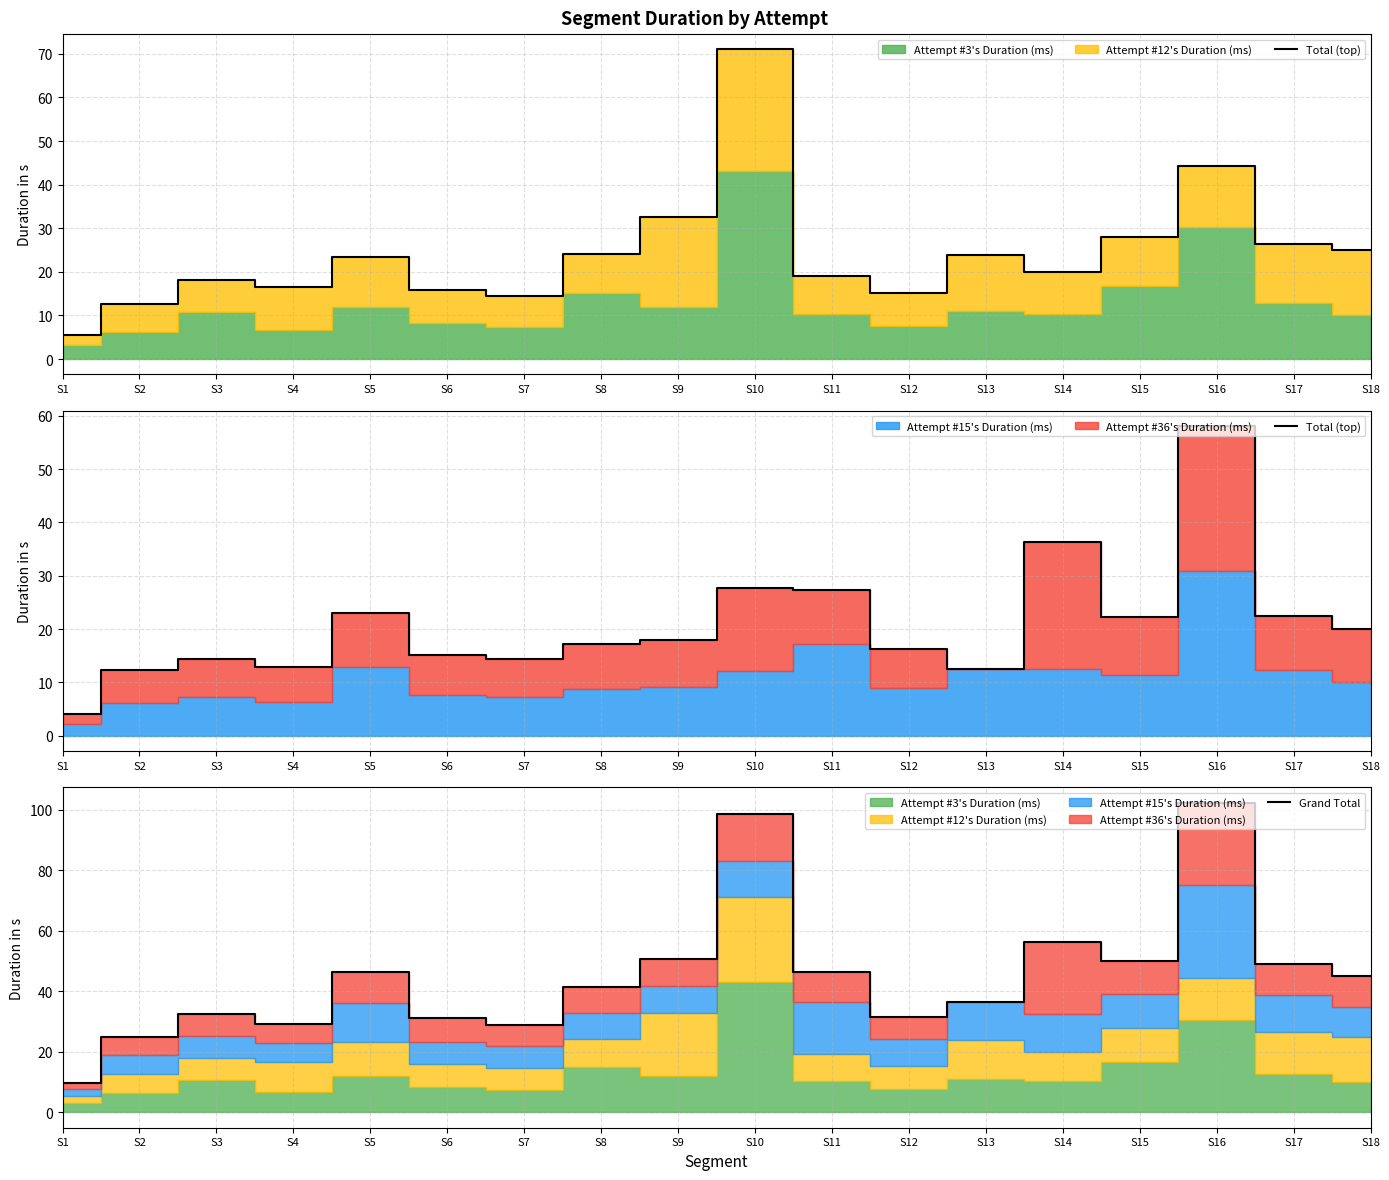

What is the maximum value shown in the chart?

102.3